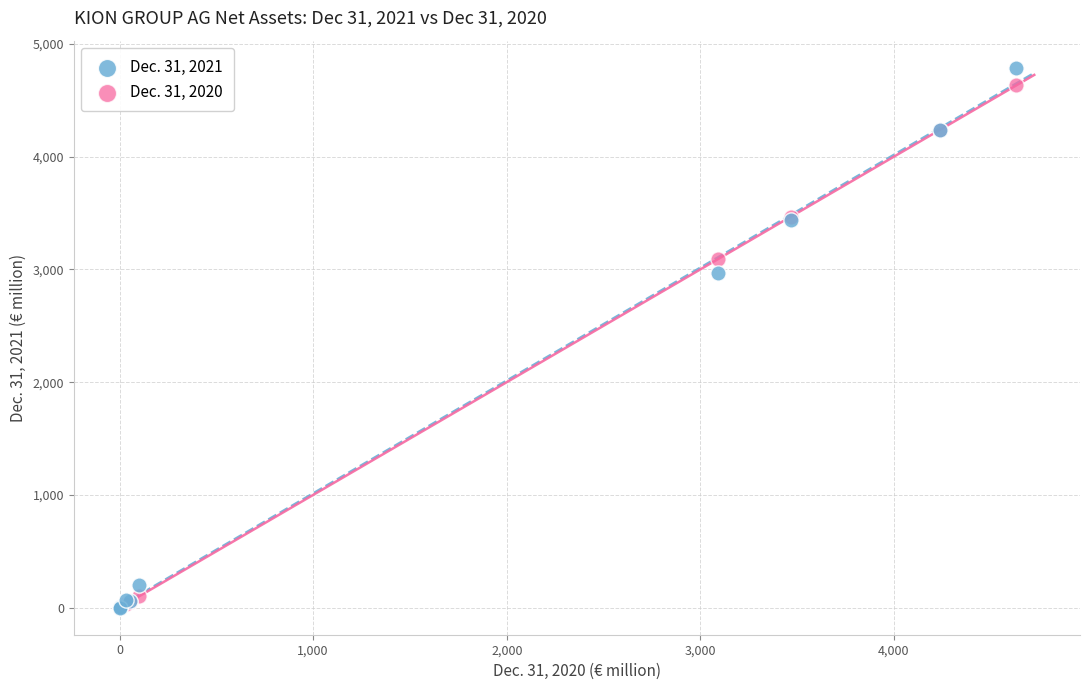

What are all the series names shown in the legend?

Dec. 31, 2021, Dec. 31, 2020